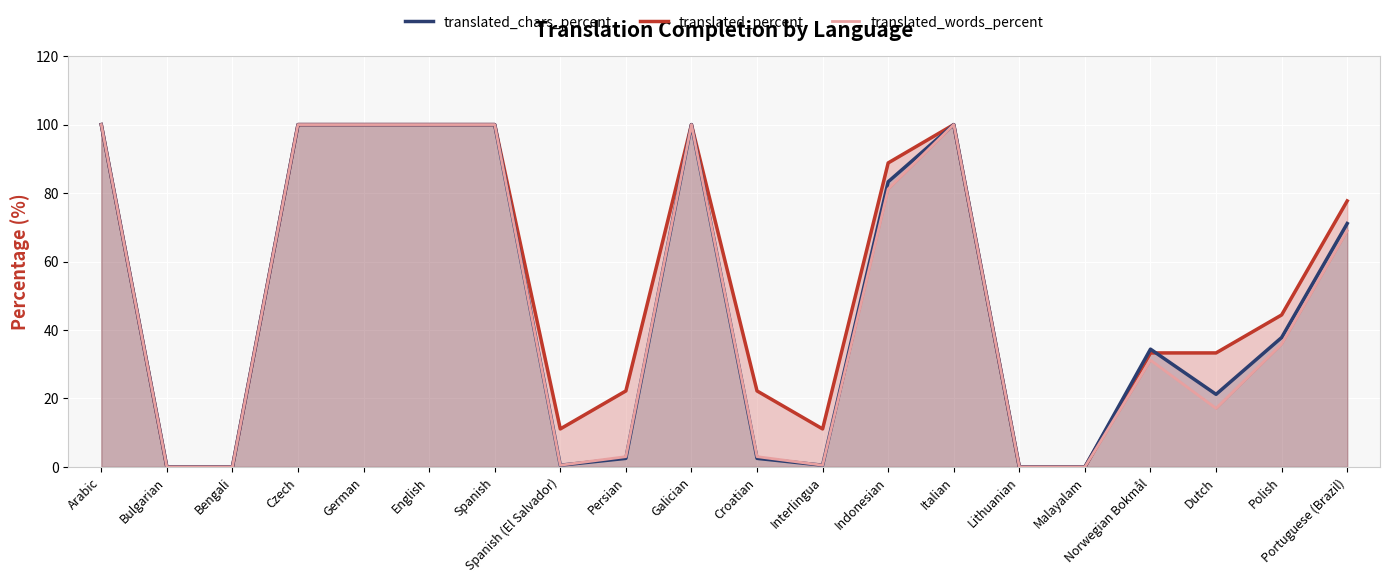

How many values in the translated_words_percent series are below 35?

10